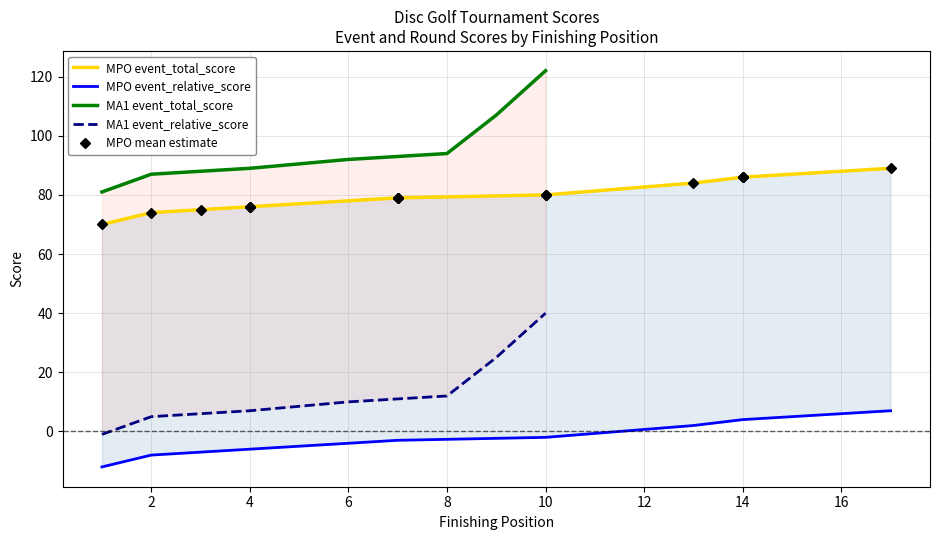

What is the smallest value displayed?

-12